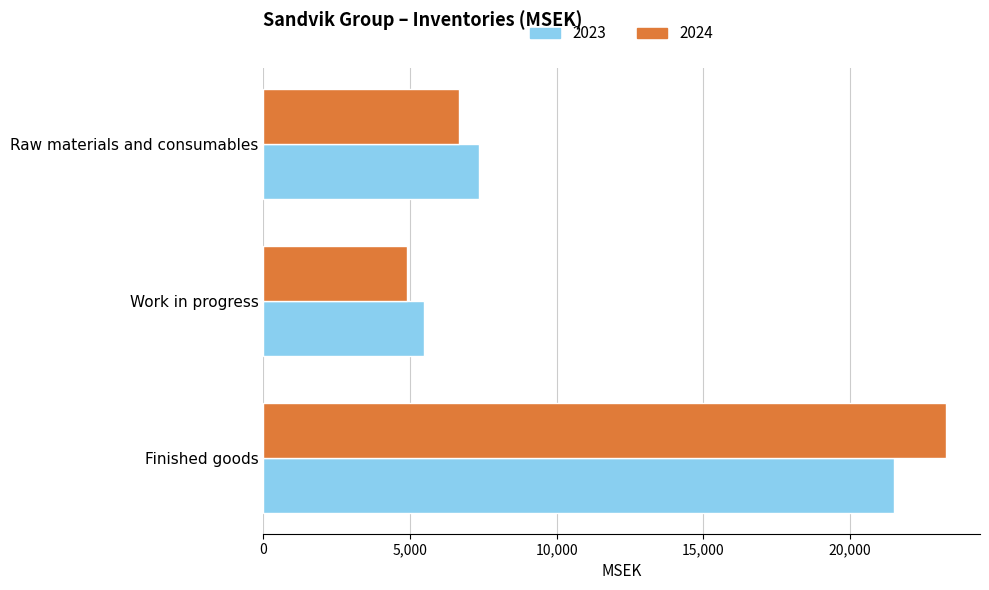

What is the total value across all series at Raw materials and consumables?

14016